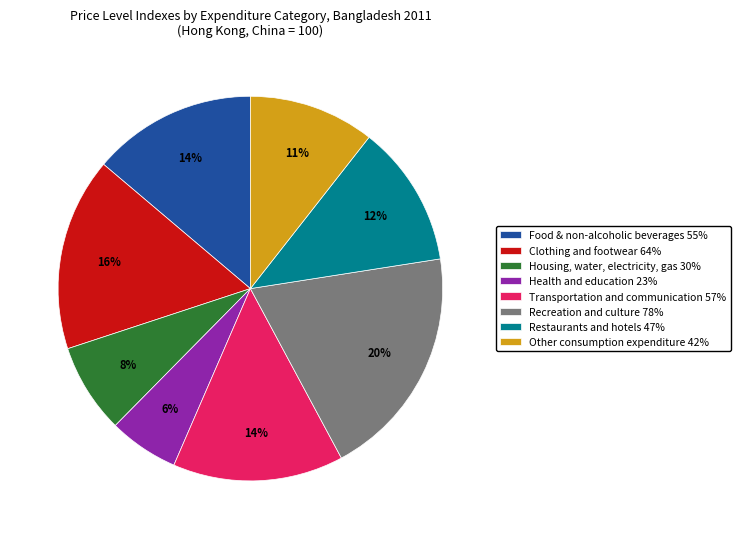

Between Restaurants and hotels 47% and Transportation and communication 57%, which is larger?

Transportation and communication 57%